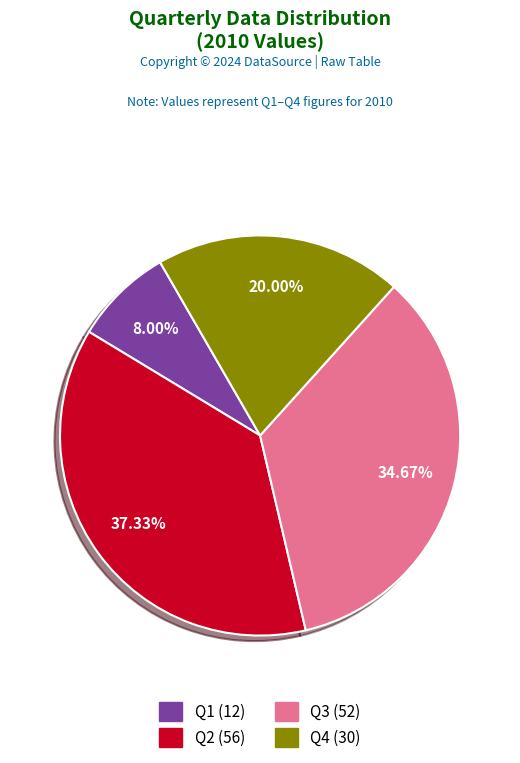

What is the largest slice in the pie chart?

Q2